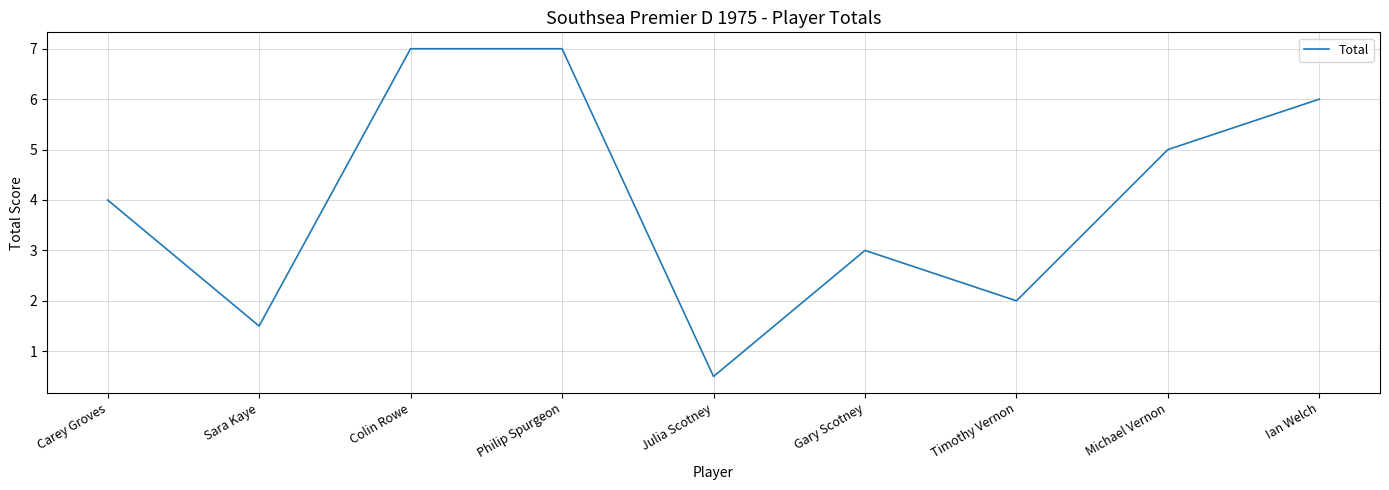

What position from the left is Michael Vernon?

8